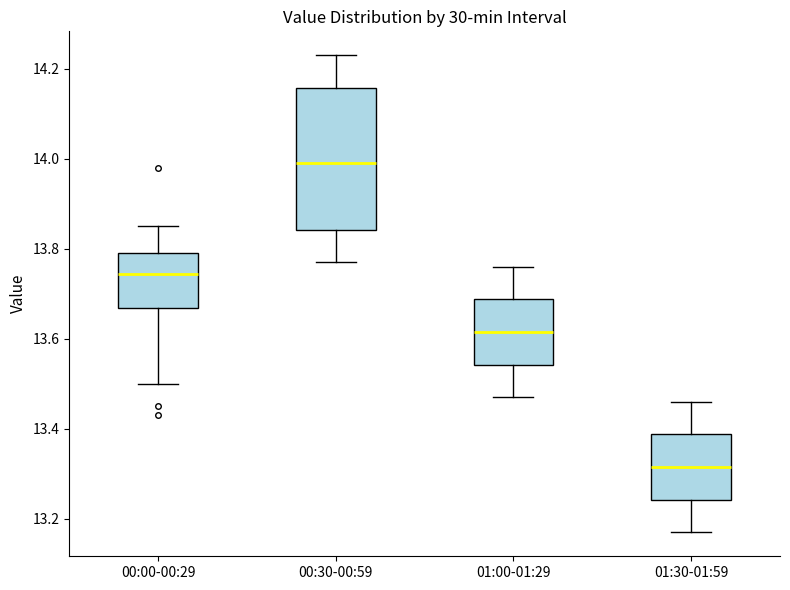

Which box is the tallest, from its lower edge to its upper edge?

00:30-00:59